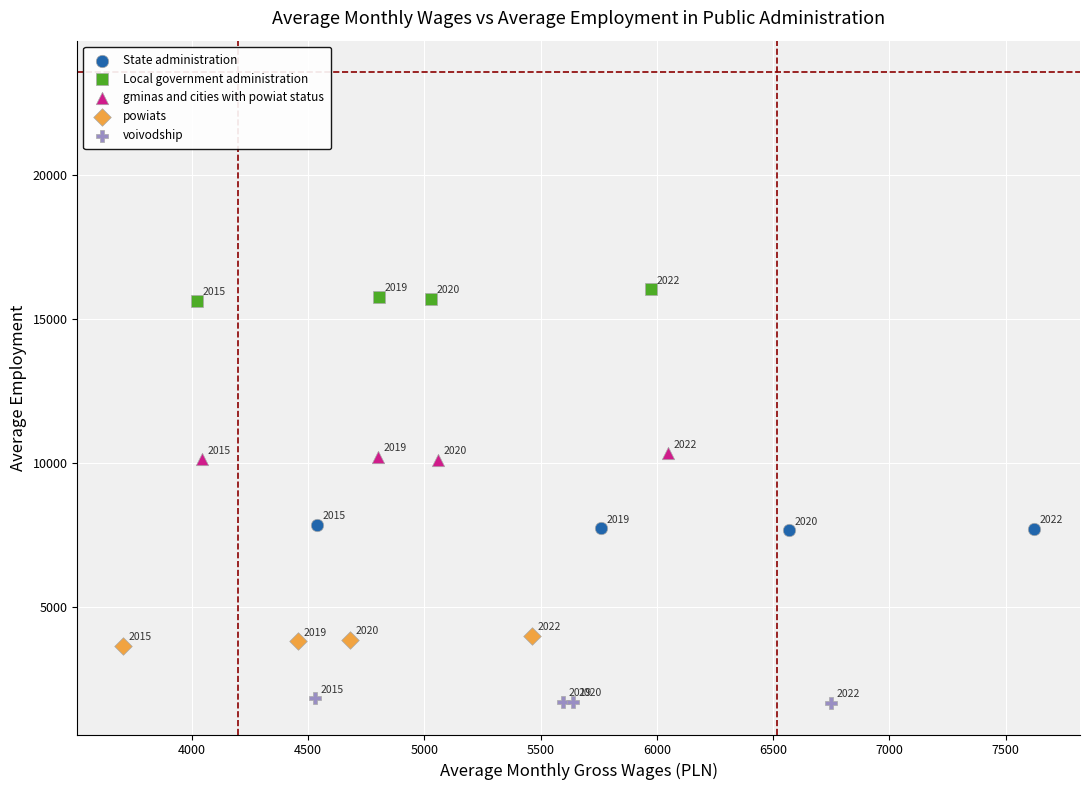

Which series reaches the maximum Y coordinate?

Local government administration